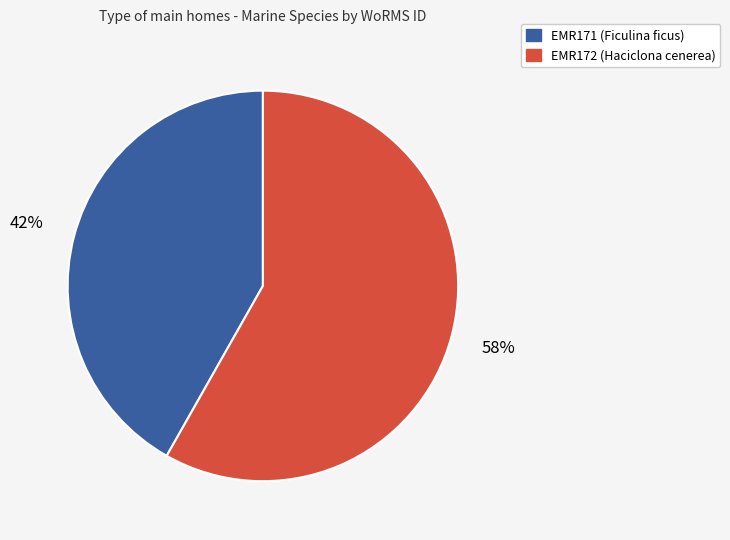

How many slices are in this pie chart?

2